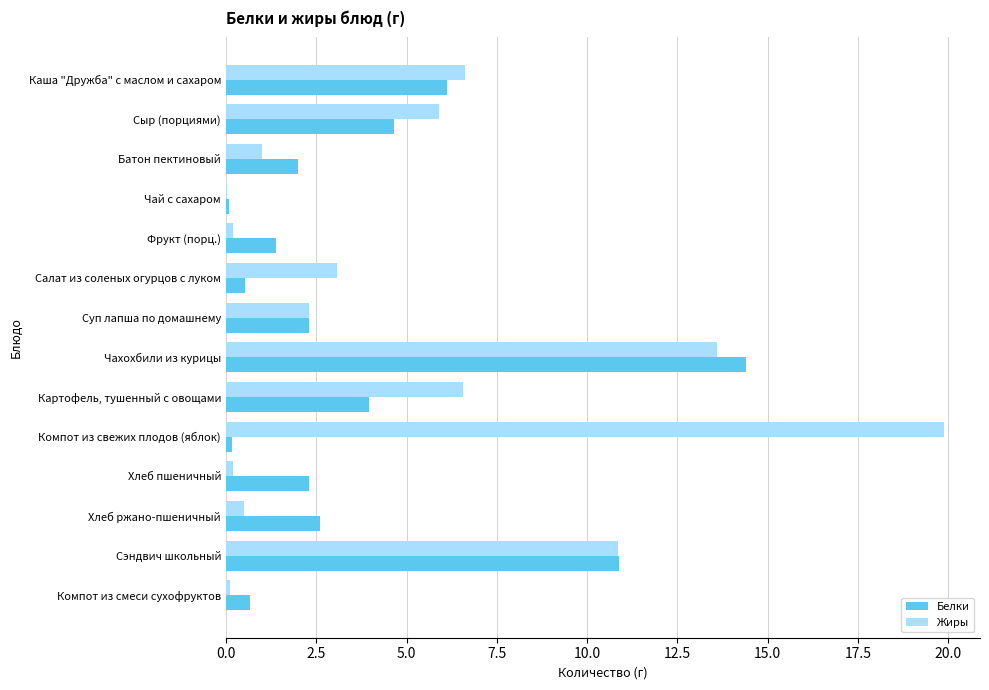

Which series has the widest spread of values?

Жиры